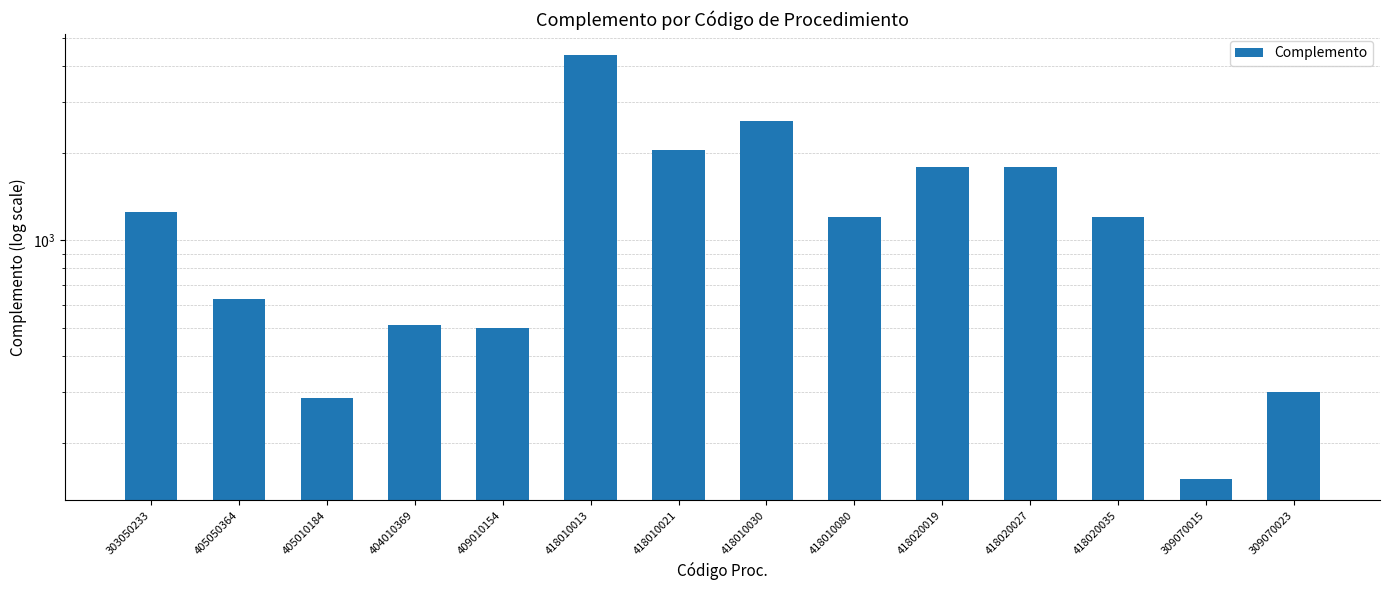

What is the sum of the values at 418010013 and 405050364?

4990.2